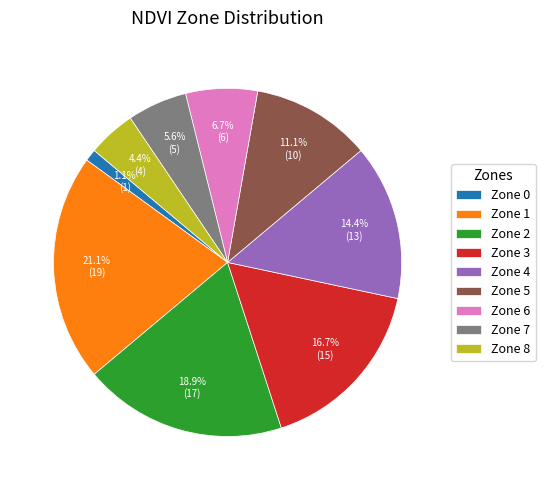

What is the ratio of the value at Zone 3 to the value at Zone 7?

3.0